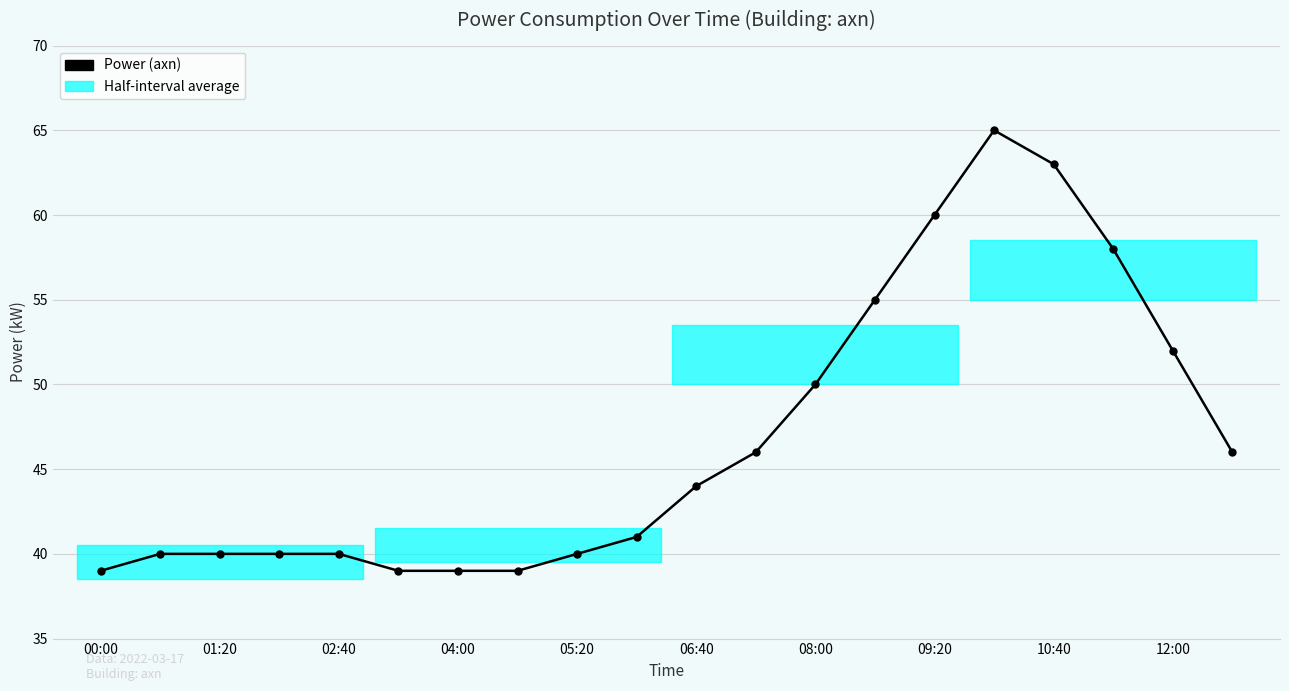

What is the minimum value shown in the chart?

39